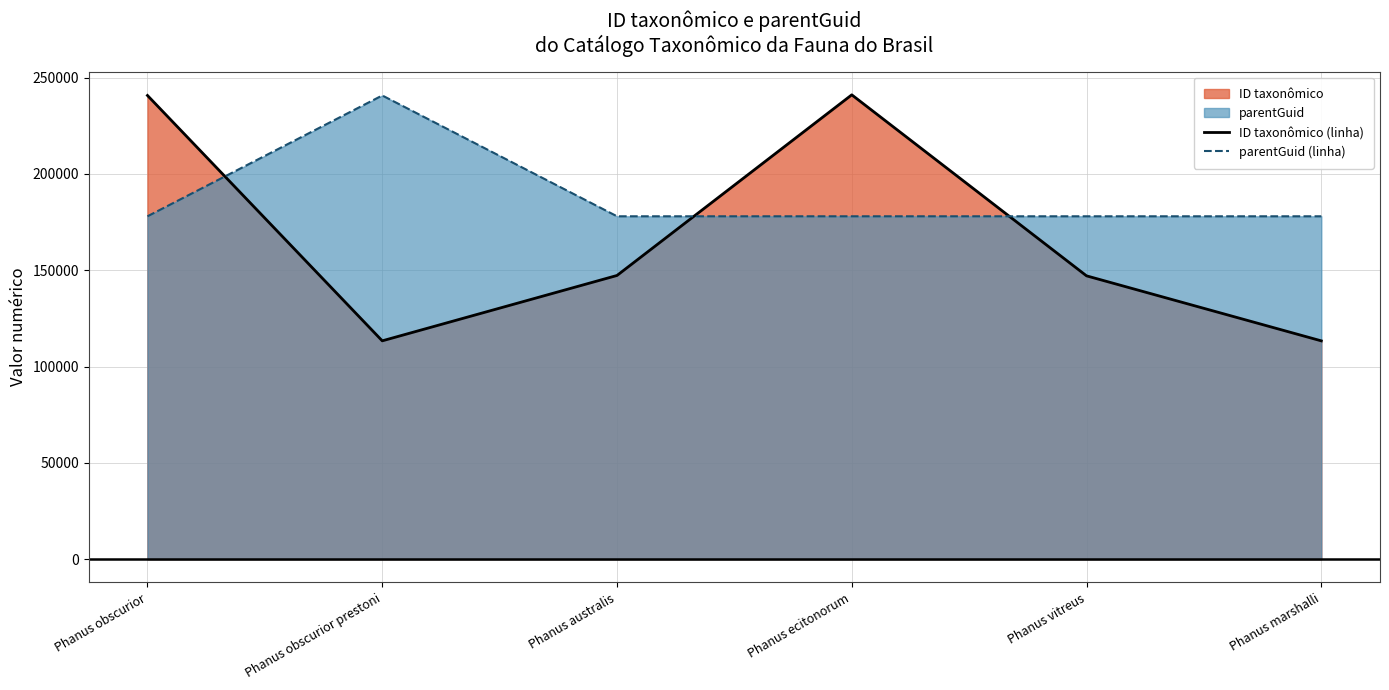

How many intersections are there between parentGuid (linha) and ID taxonômico (linha)?

3